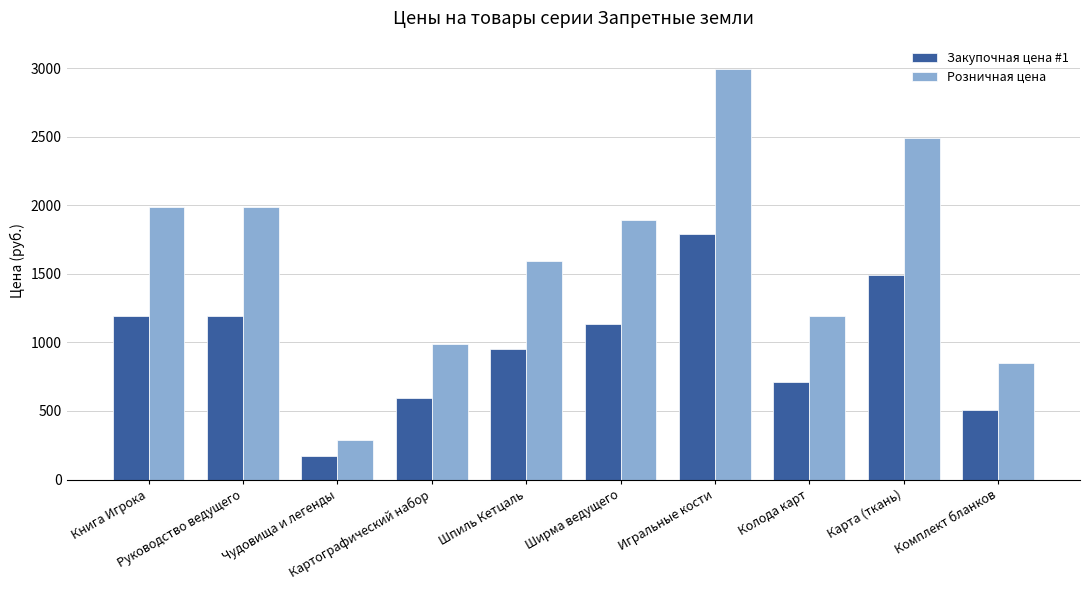

Which category has the lowest value in the Закупочная цена #1 series?

Чудовища и легенды